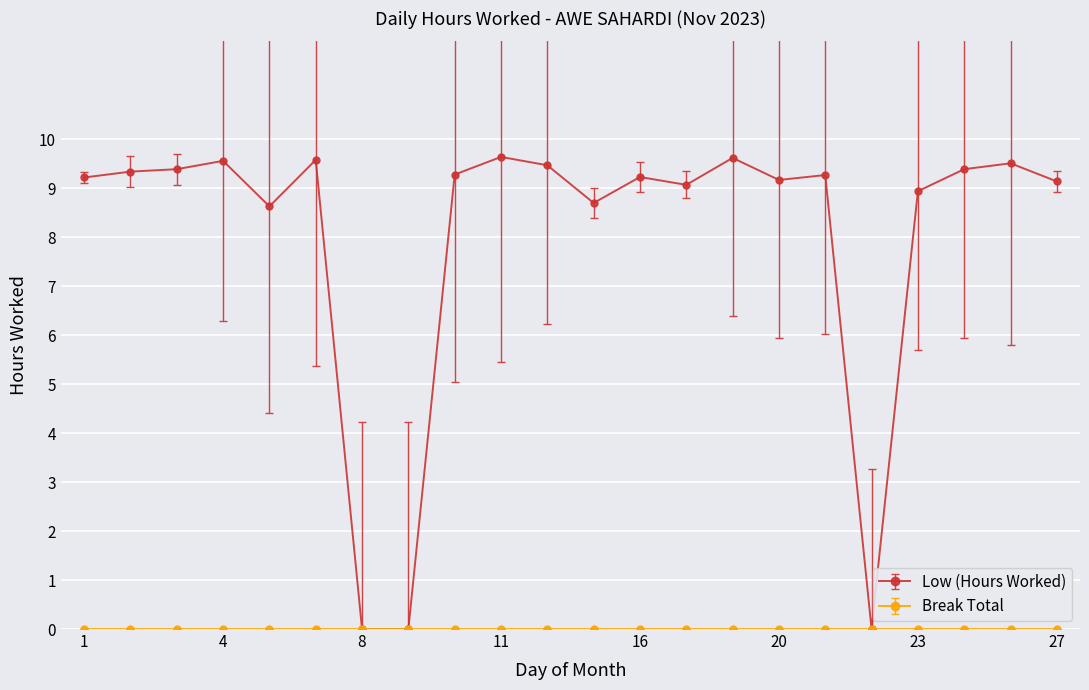

What is the maximum value for Low (Hours Worked)?

9.6